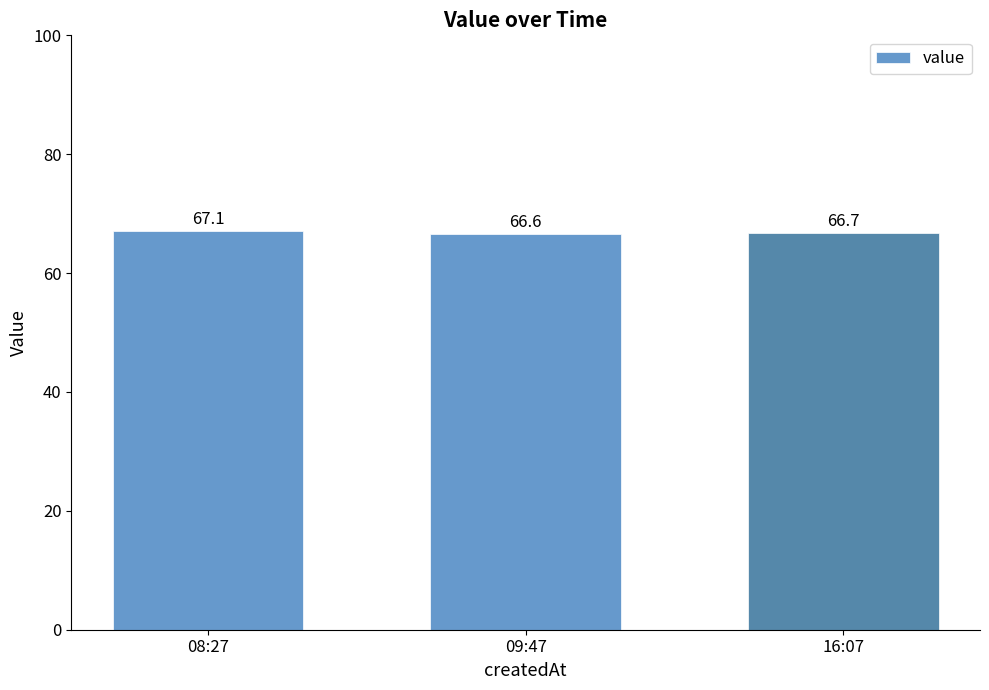

At which label is the value closest to 66?

09:47